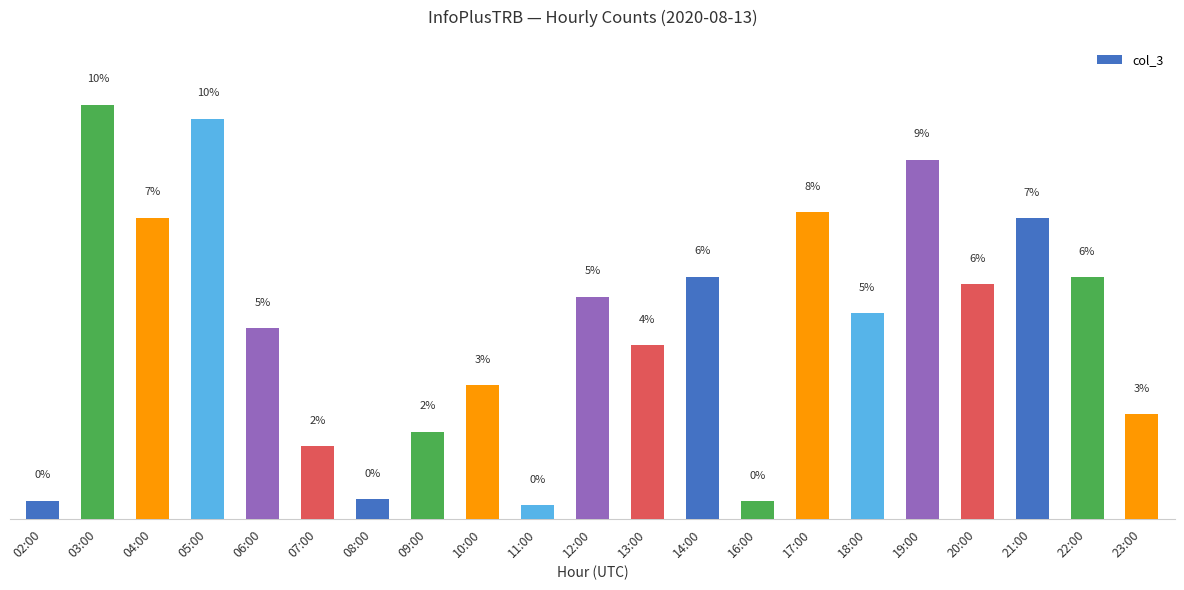

Which label corresponds to the largest value in the chart?

03:00